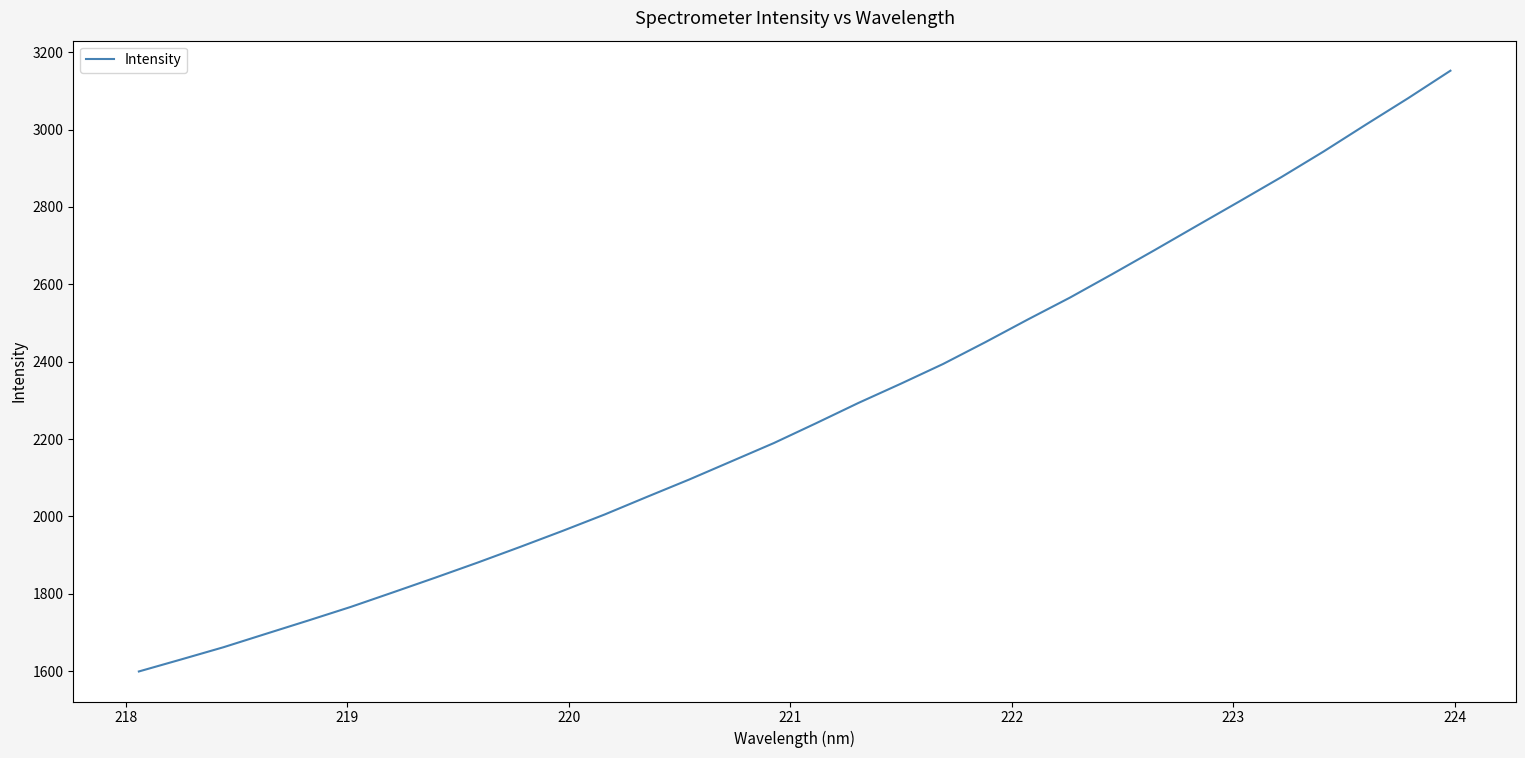

What is the maximum value shown in the chart?

3152.0